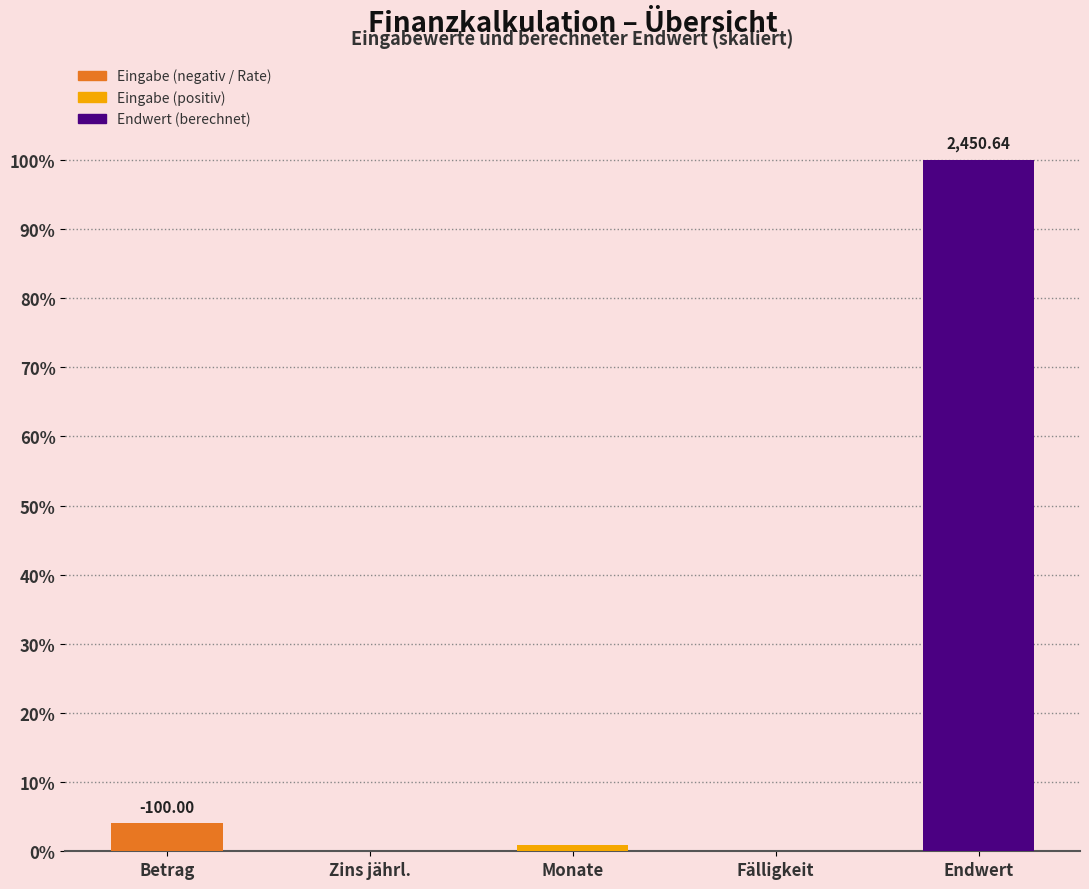

What is the greatest value displayed?

100.0